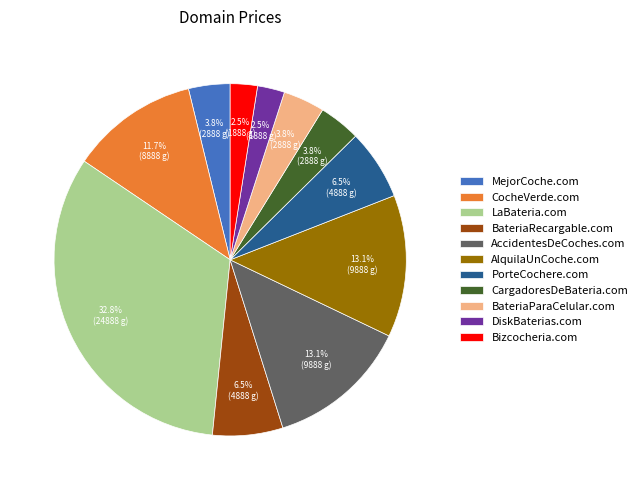

To the nearest percent, what portion does CocheVerde.com represent?

12%